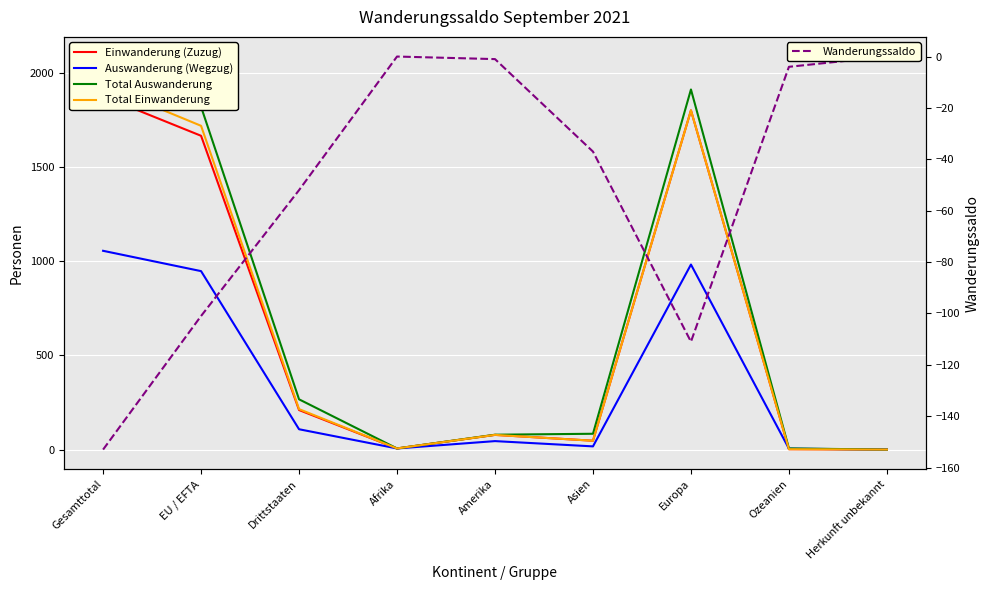

Reading right to left, what are all the values shown in this chart?

Einwanderung (Zuzug): 0	2	1802	47	78	6	210	1667	1877
Auswanderung (Wegzug): 0	5	983	17	45	6	108	948	1056
Total Auswanderung: 0	6	1913	84	79	6	267	1821	2088
Total Einwanderung: 0	2	1802	47	78	6	215	1720	1935
Wanderungssaldo: 0	-4	-111	-37	-1	0	-52	-101	-153